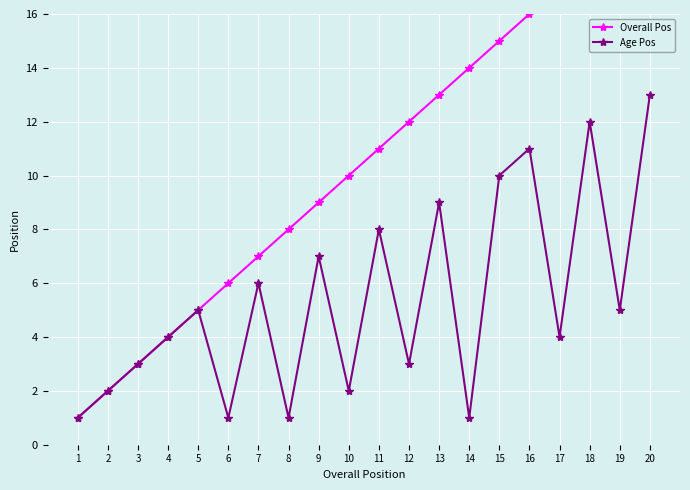

How many values in the Age Pos series are below 5?

10